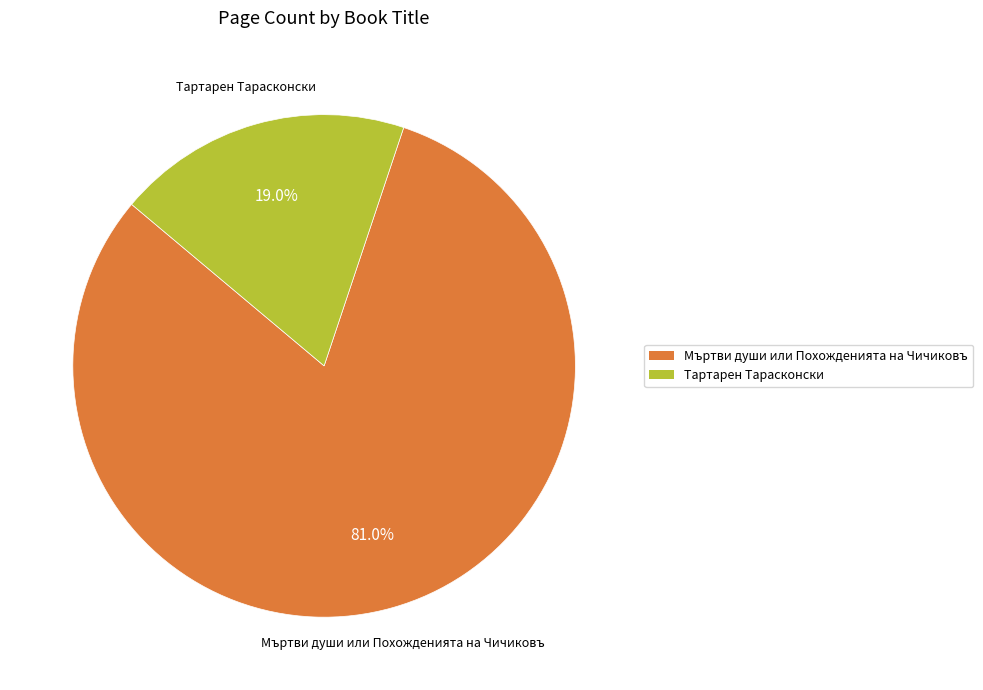

Is there a majority slice in this chart?

Yes